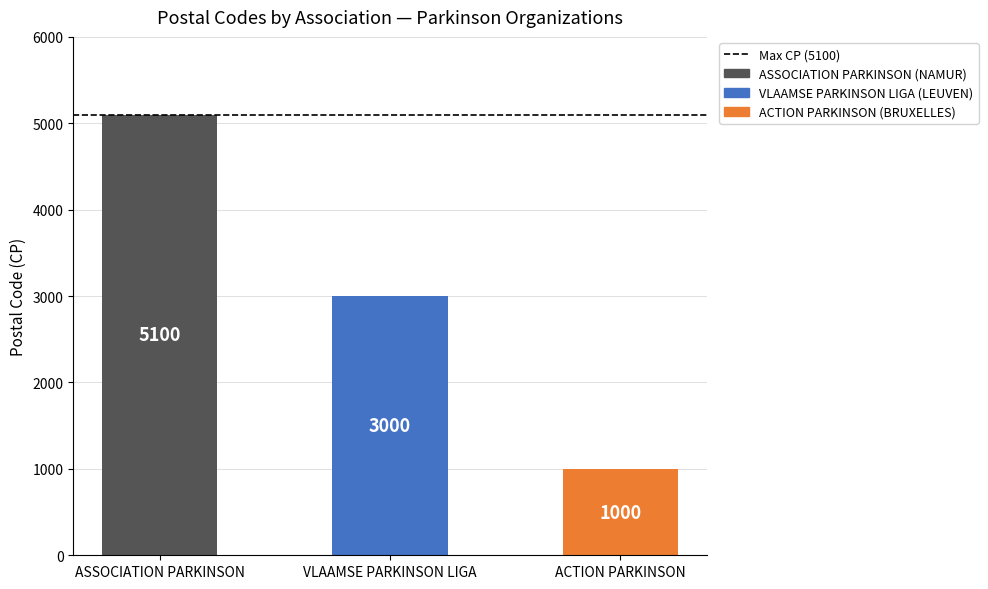

What is the difference between the values at VLAAMSE PARKINSON LIGA and ACTION PARKINSON?

2000